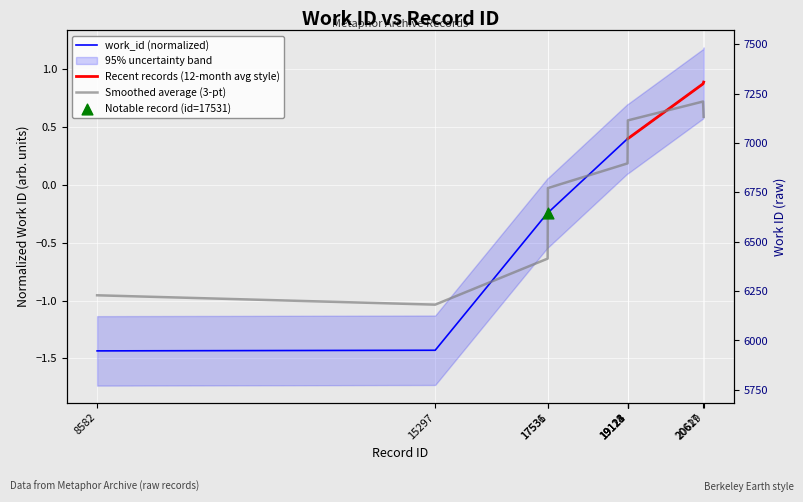

Which has a higher value, 15297 or 19118?

19118